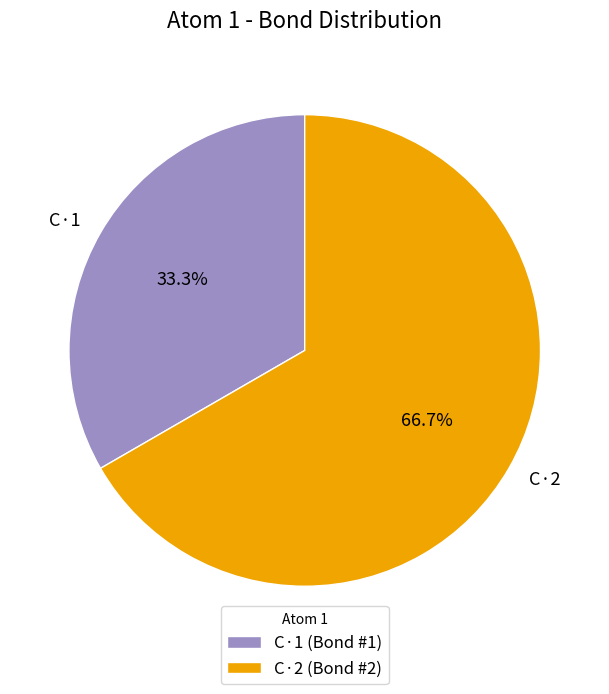

Between C·1 and C·2, which is larger?

C·2